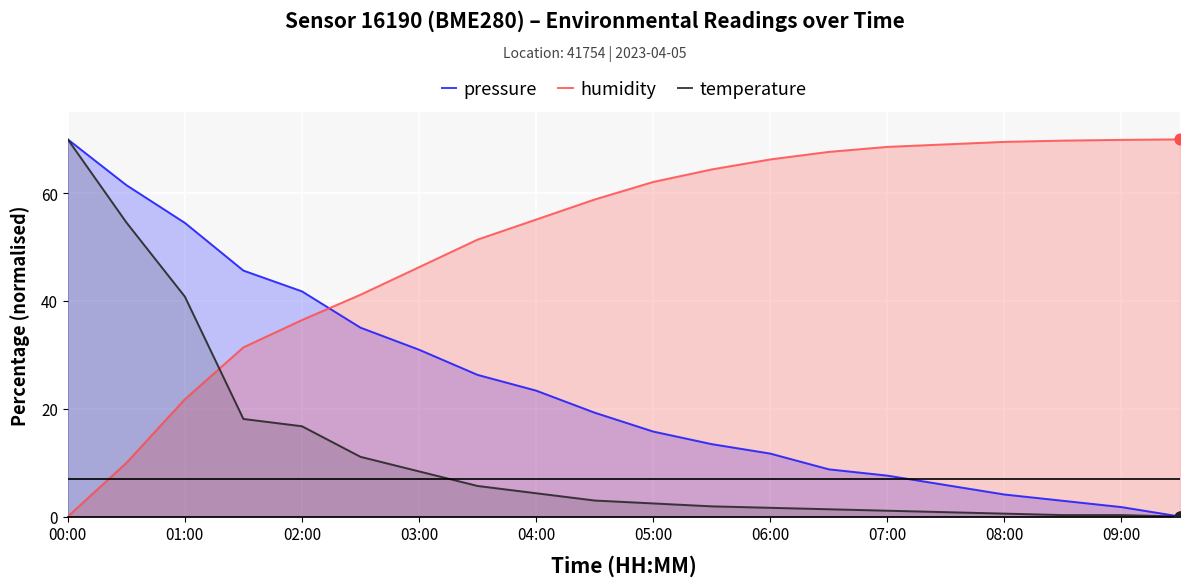

At how many categories does at least one series exceed 41?

20